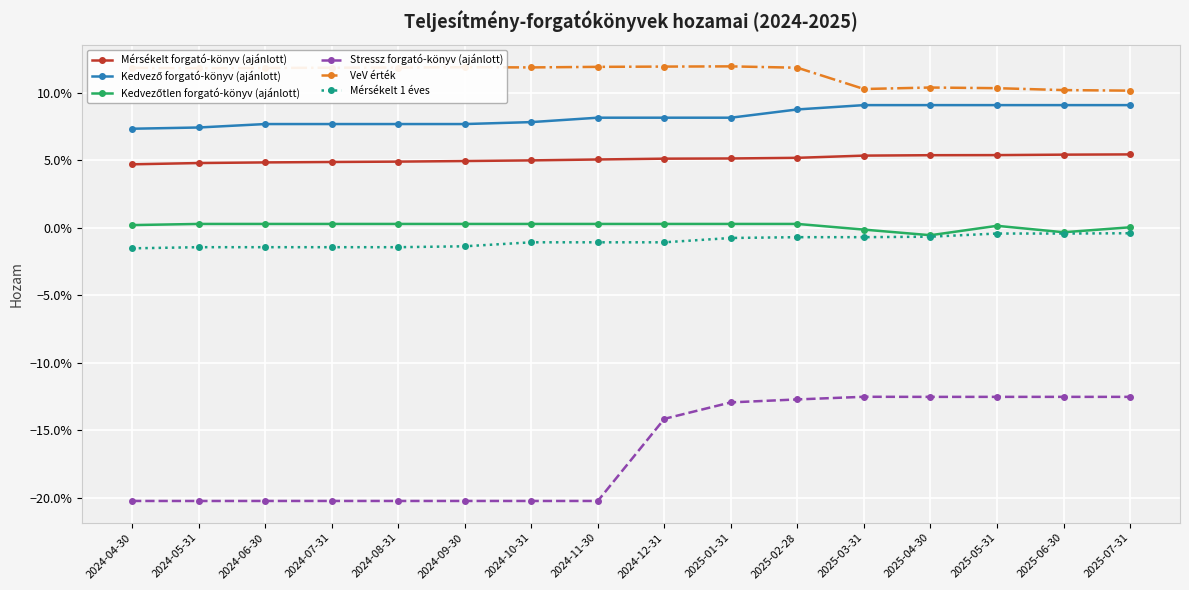

True or false: Kedvező forgató-könyv (ajánlott) has more than 1 points higher than both neighbors.

False